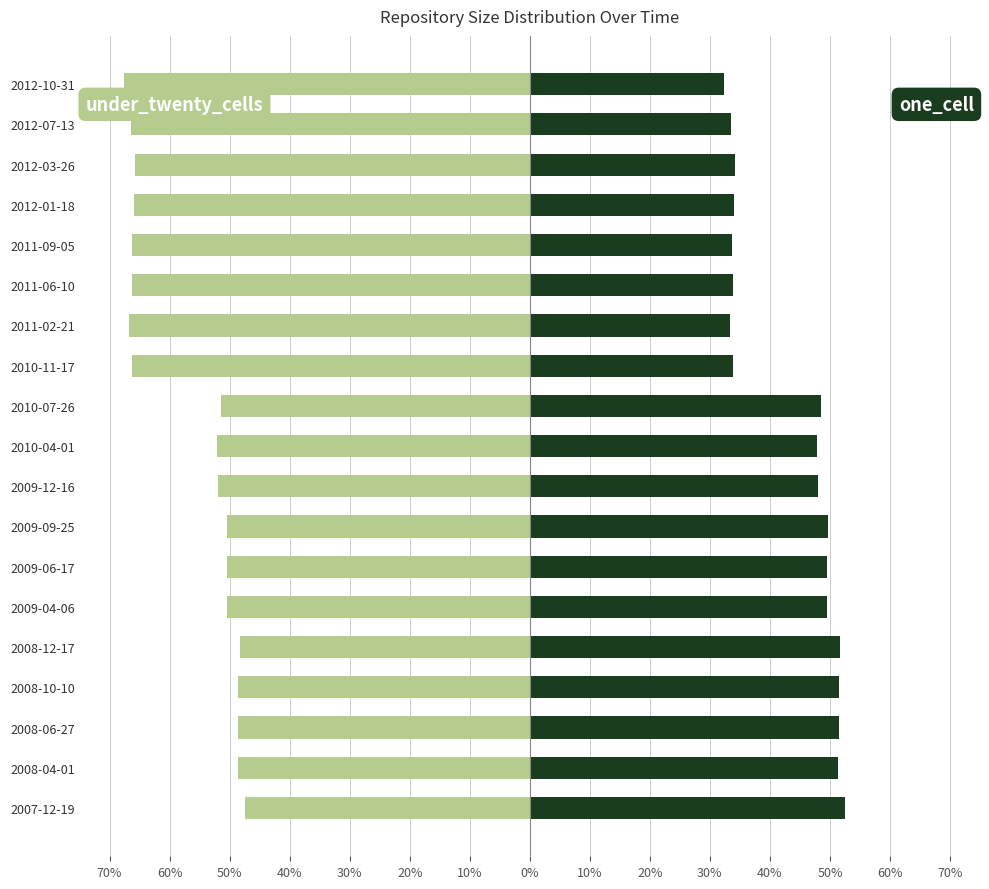

How many distinct data groups are displayed?

2